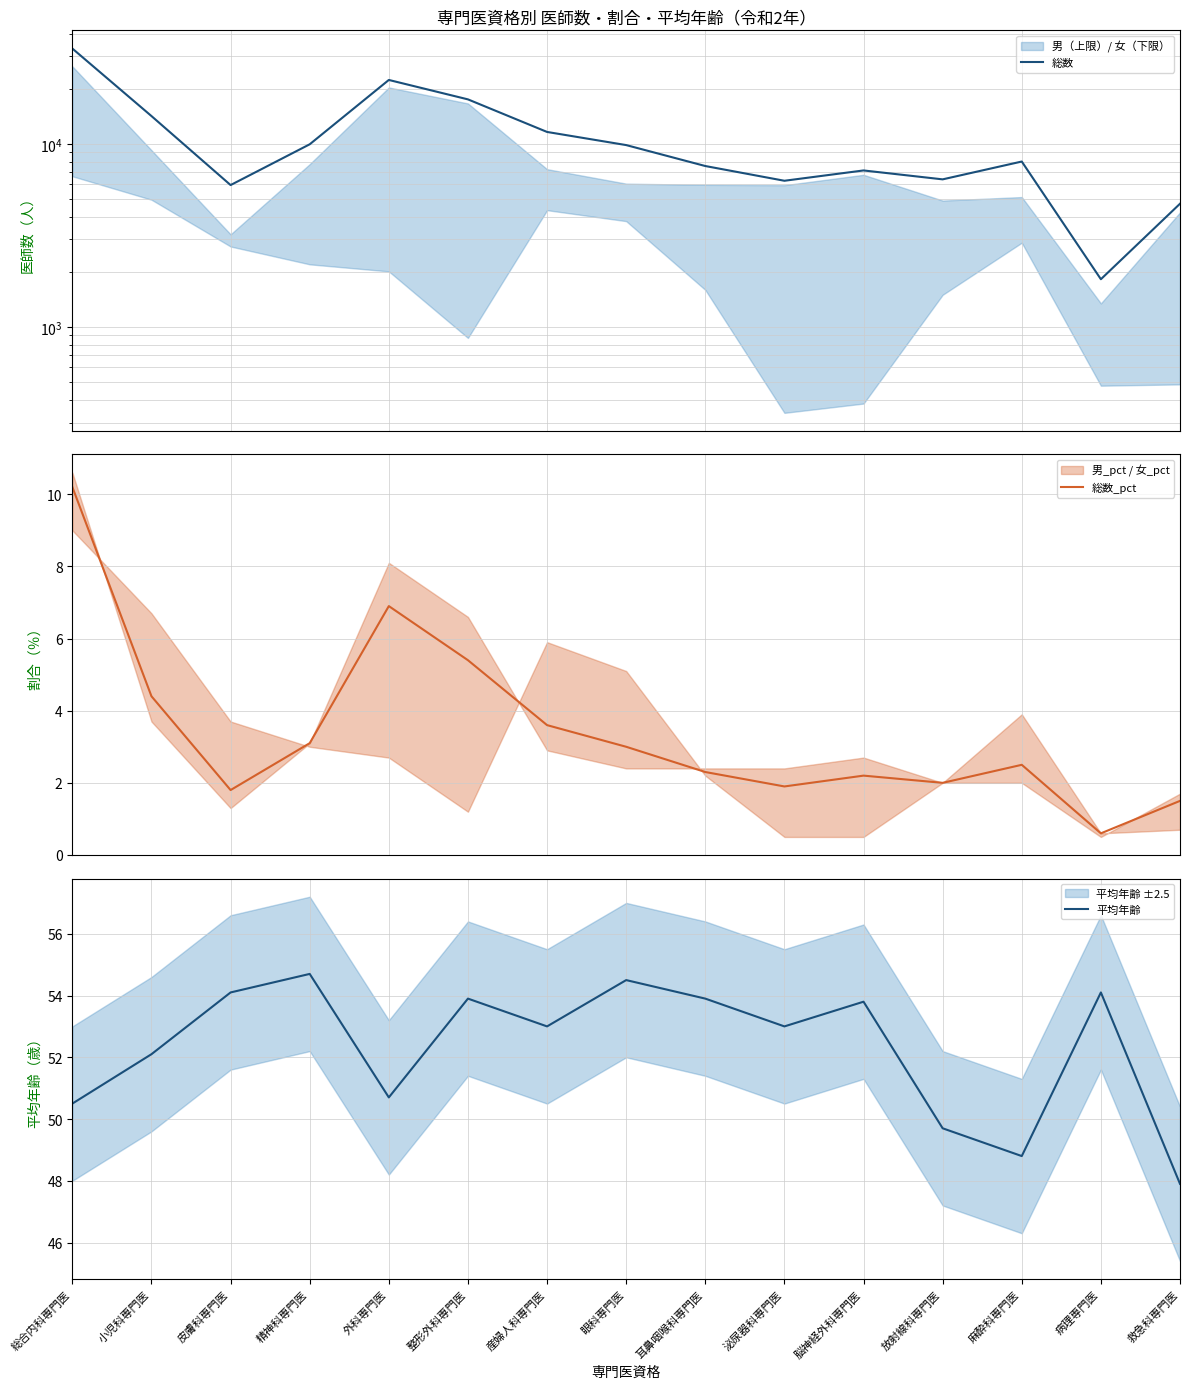

At which category does 平均年齢 reach its first local peak?

精神科専門医